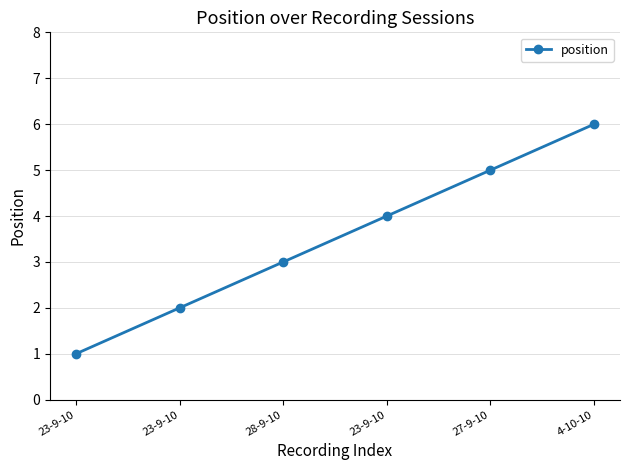

Does the chart have visible grid lines?

Yes